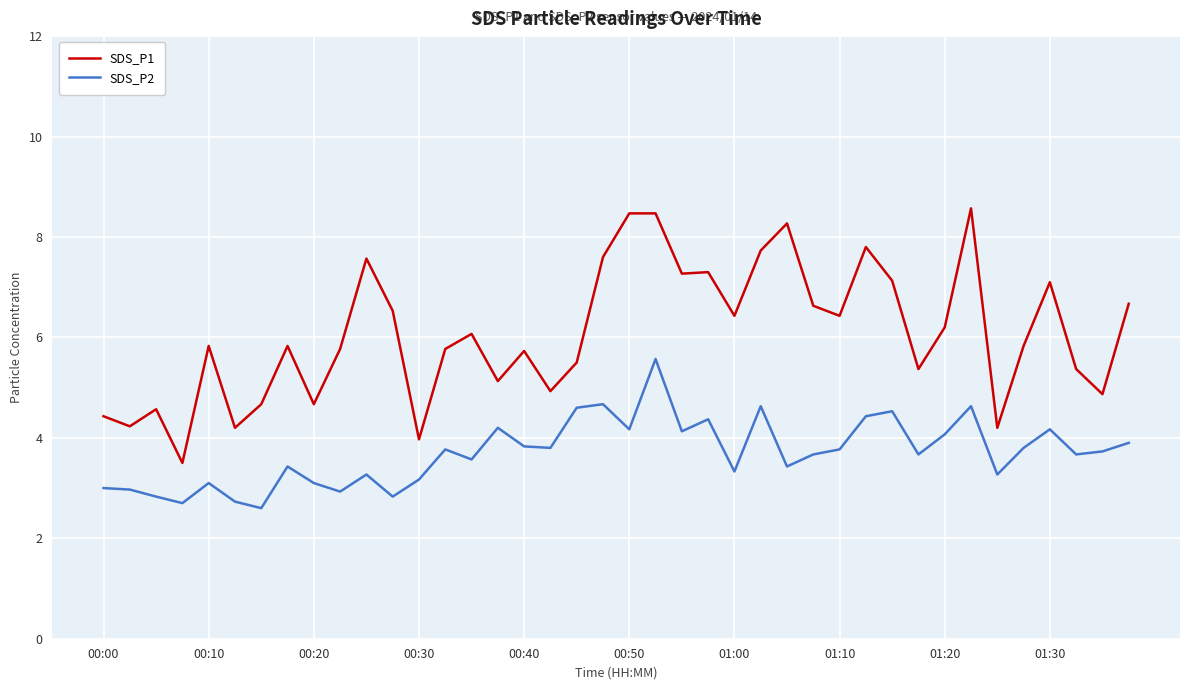

Rank the series by their average value, from lowest to highest.

SDS_P2, SDS_P1